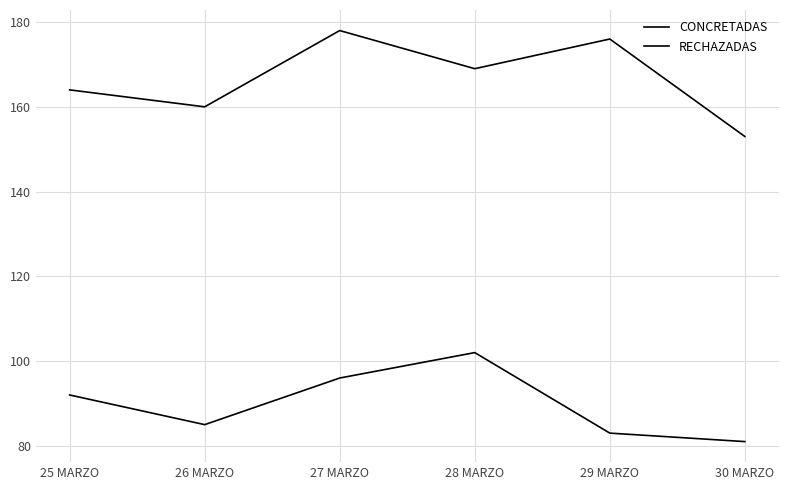

What is the maximum value shown in the chart?

178